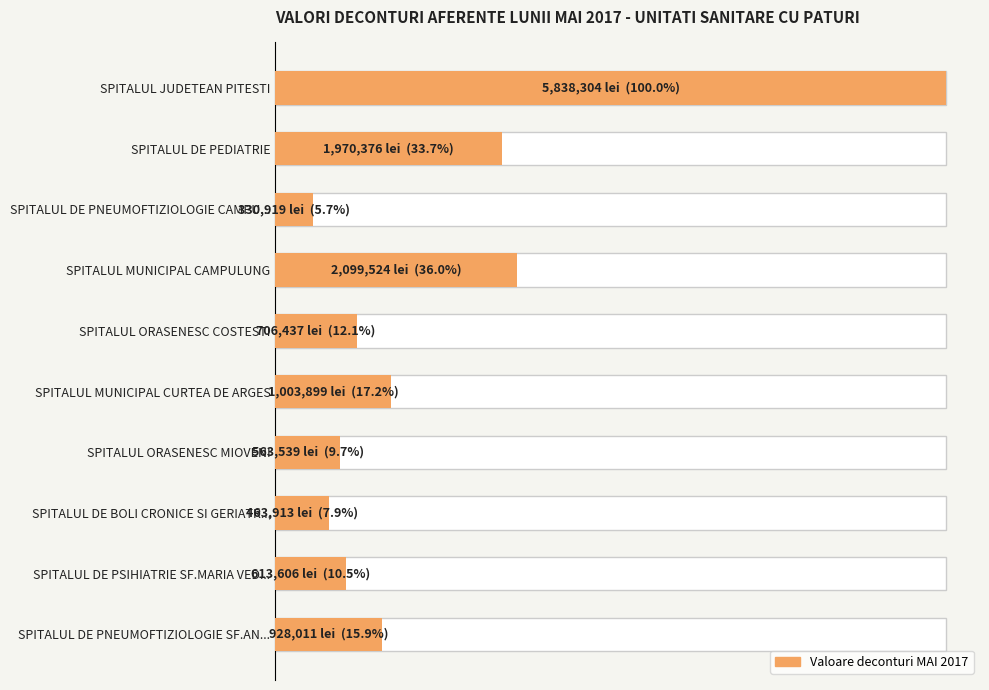

What value does the data have at SPITALUL ORASENESC COSTESTI?

706437.2